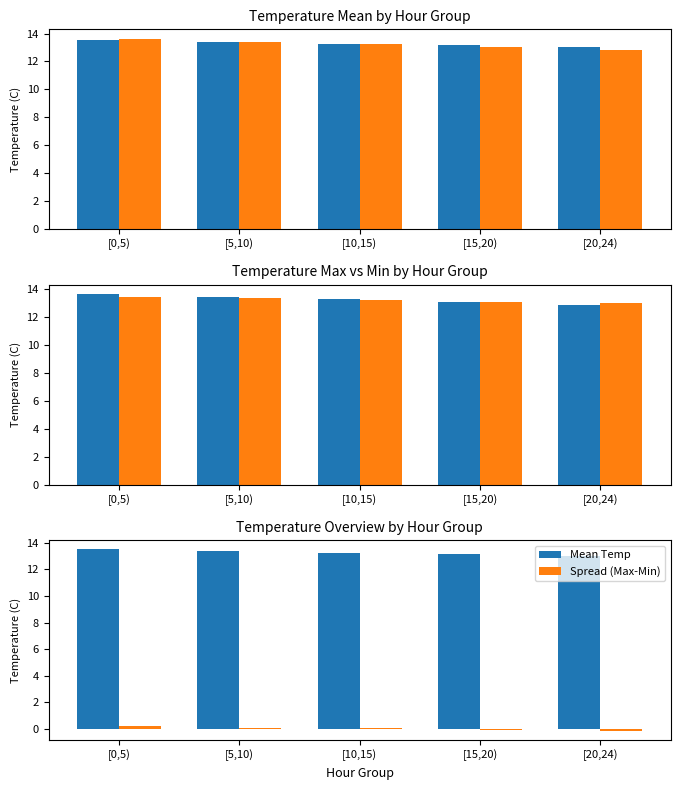

Reading left to right, extract all data points from this chart.

Mean Temp: 13.5	13.4	13.3	13.2	13.0
Max Temp: 13.6	13.4	13.3	13.0	12.8
Min Temp: 13.4	13.3	13.2	13.1	13.0
Spread (Max-Min): 0.2	0.1	0.1	-0.1	-0.1